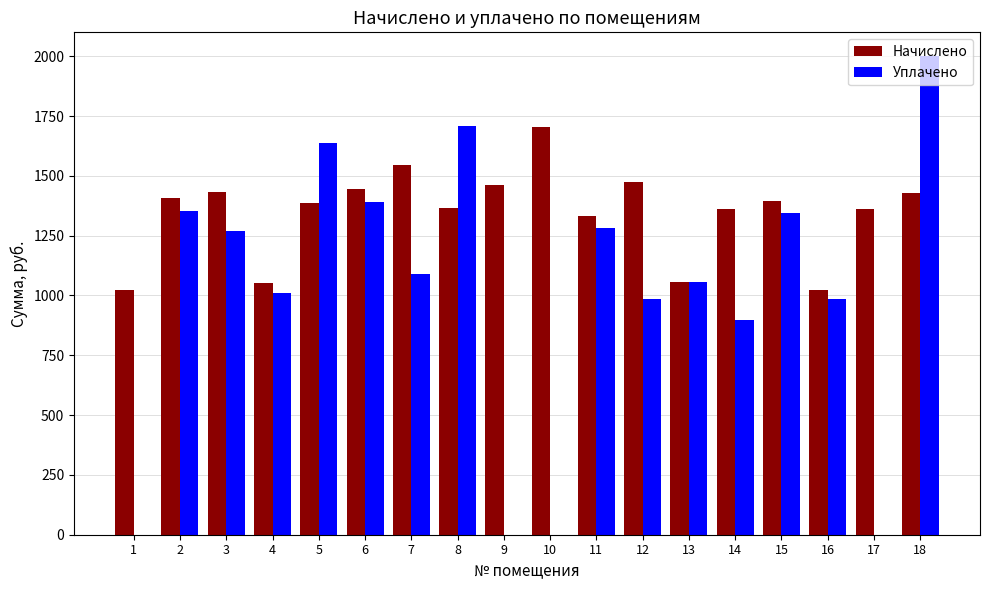

What is the maximum value shown in the chart?

2000.0